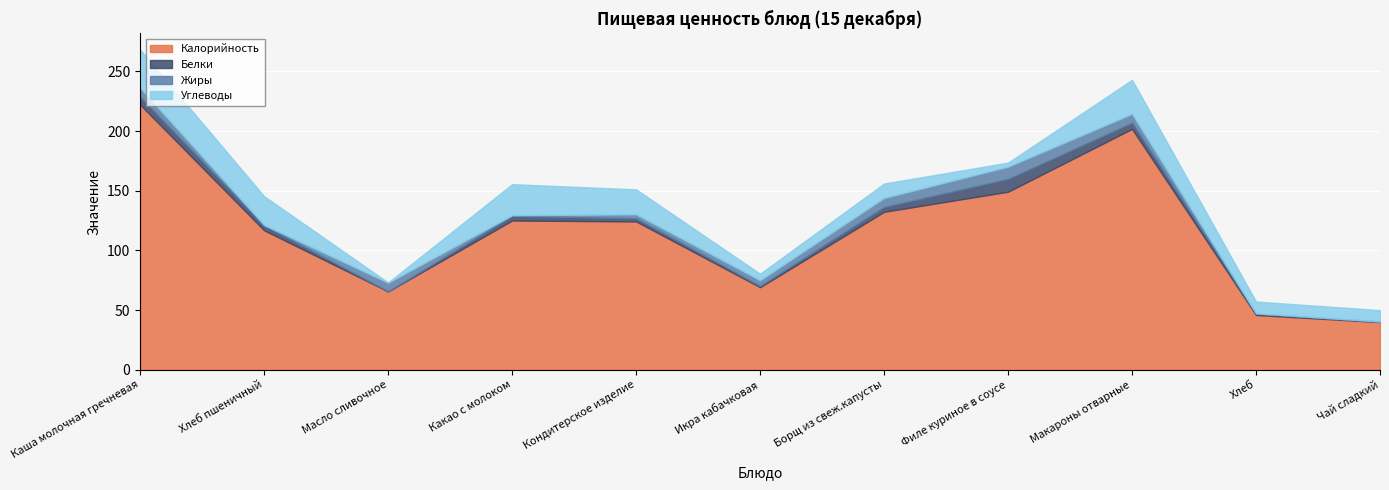

What is the average value of the Углеводы series?

15.6